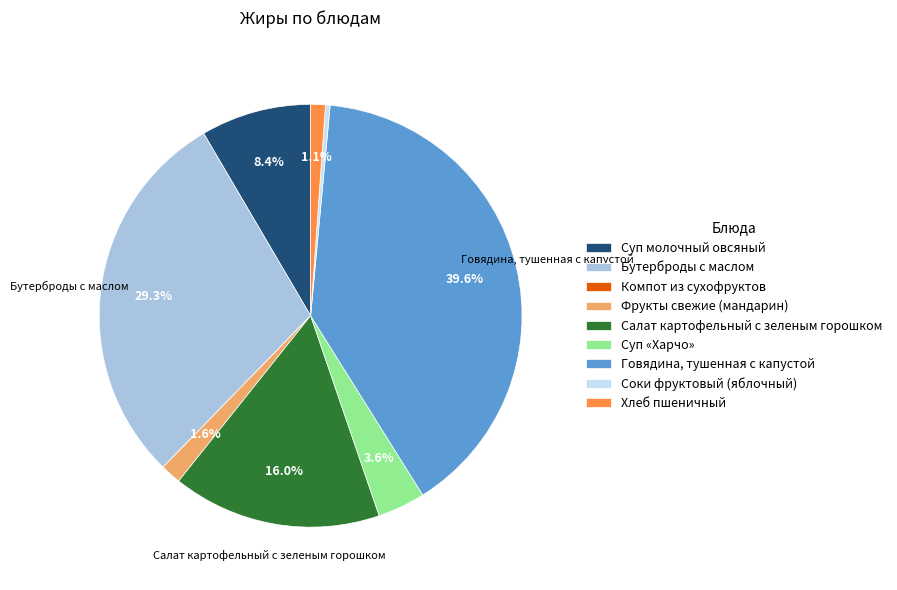

To the nearest percent, what portion does Хлеб пшеничный represent?

1%